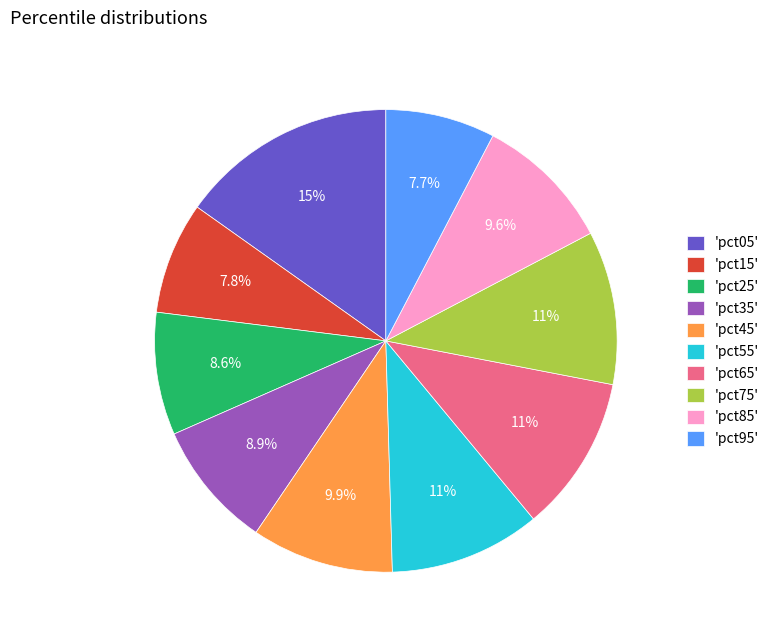

Is there any slice that represents more than half of the pie?

No